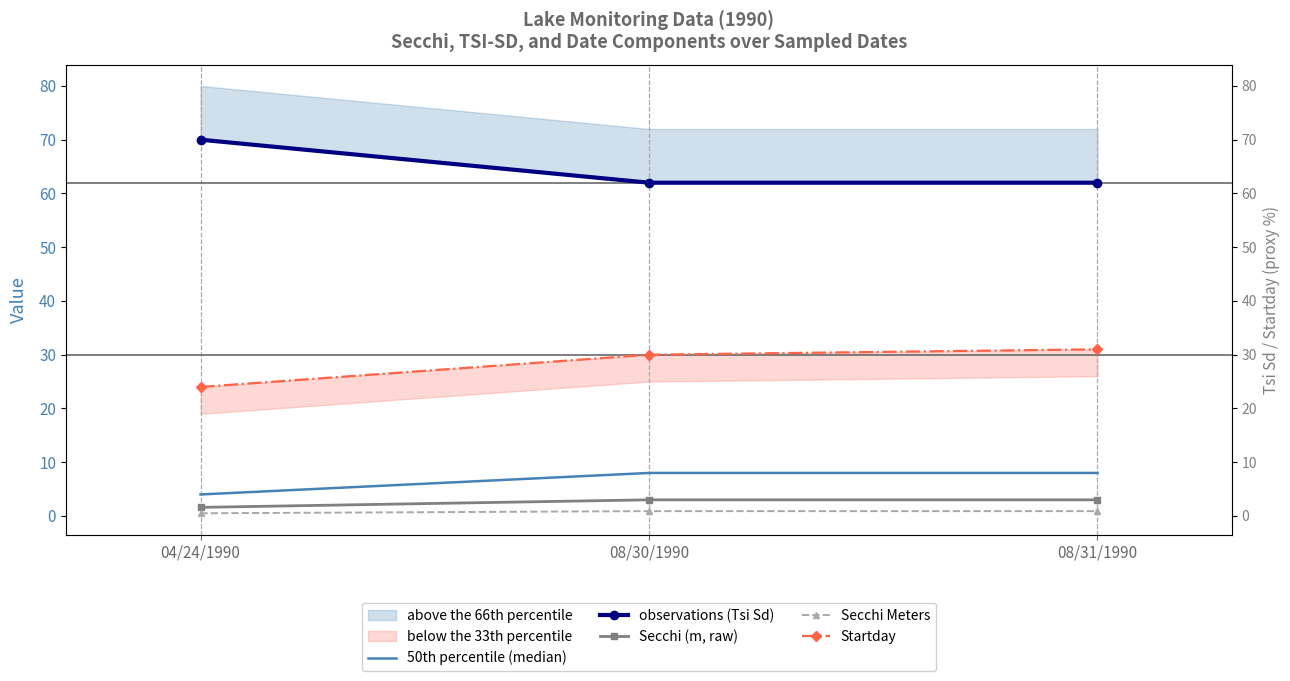

At how many categories does at least one series exceed 47?

3